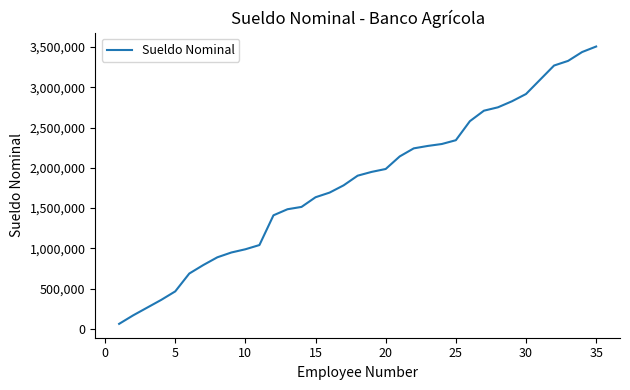

What is the maximum value shown in the chart?

3505232